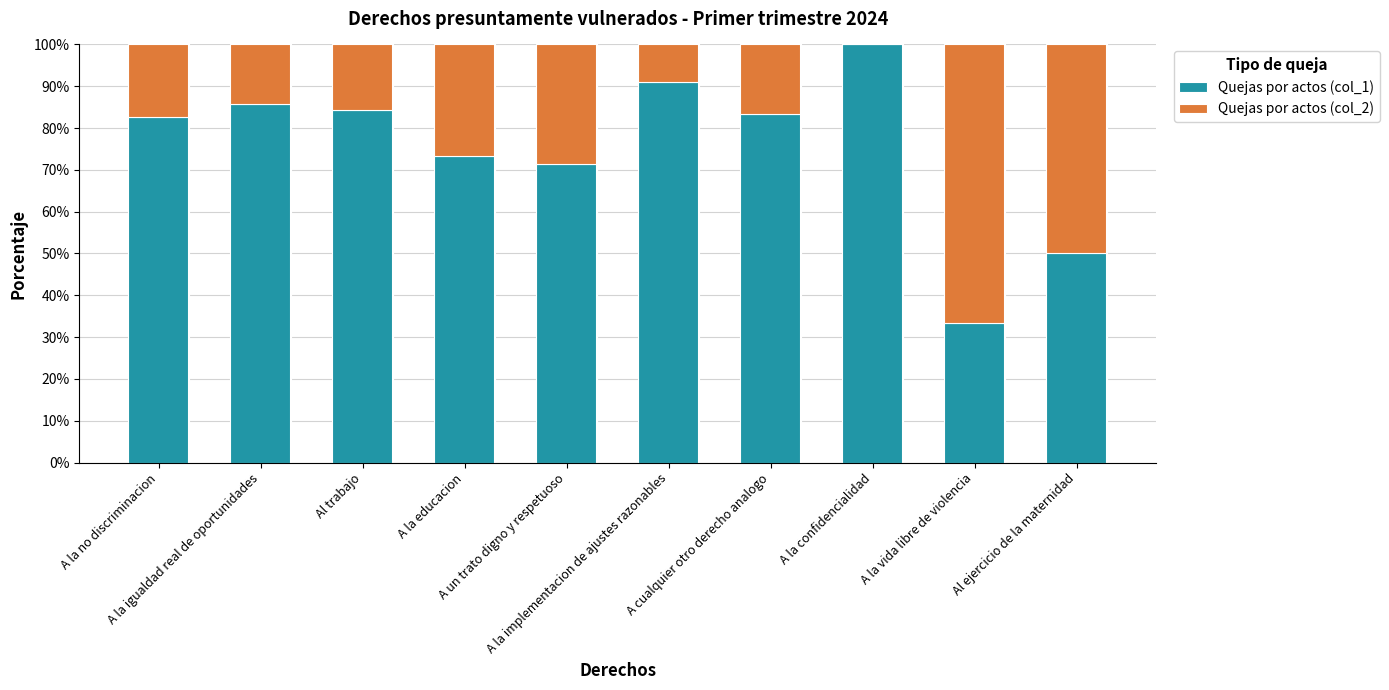

Count the number of categories in the chart.

10